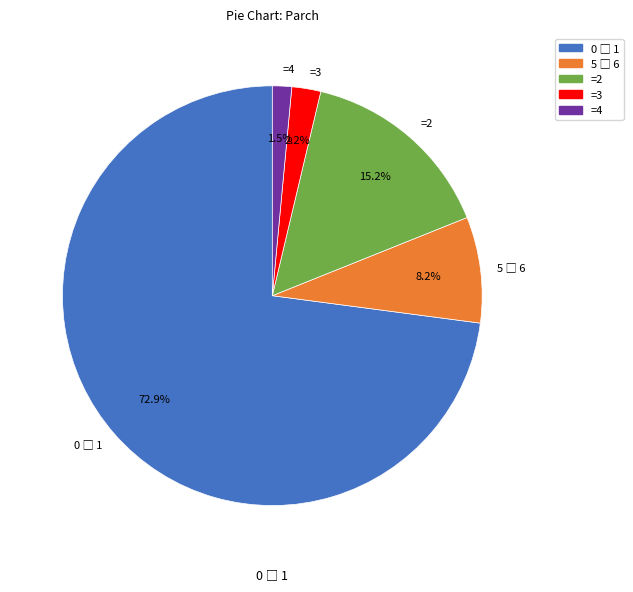

Does =2 account for over 50% of the chart?

No